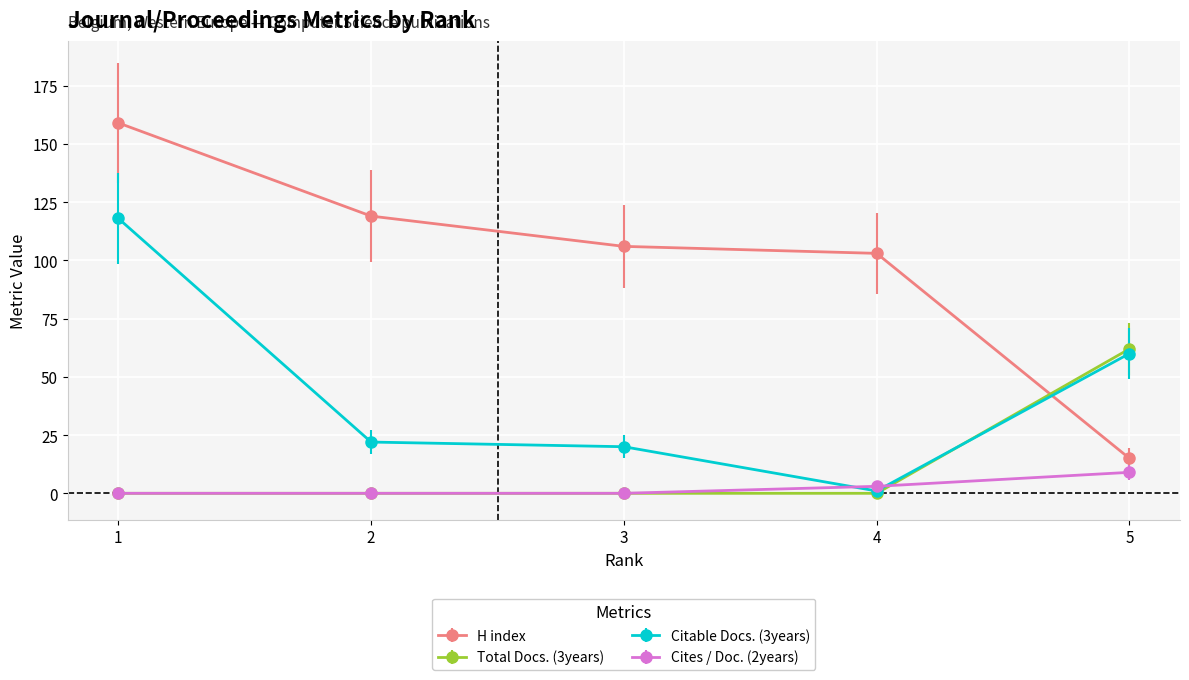

Reading left to right, list all the values displayed in this chart.

H index: 1=159	2=119	3=106	4=103	5=15
Total Docs. (3years): 1=0	2=0	3=0	4=0	5=62
Citable Docs. (3years): 1=118	2=22	3=20	4=1	5=60
Cites / Doc. (2years): 1=0	2=0	3=0	4=3	5=9